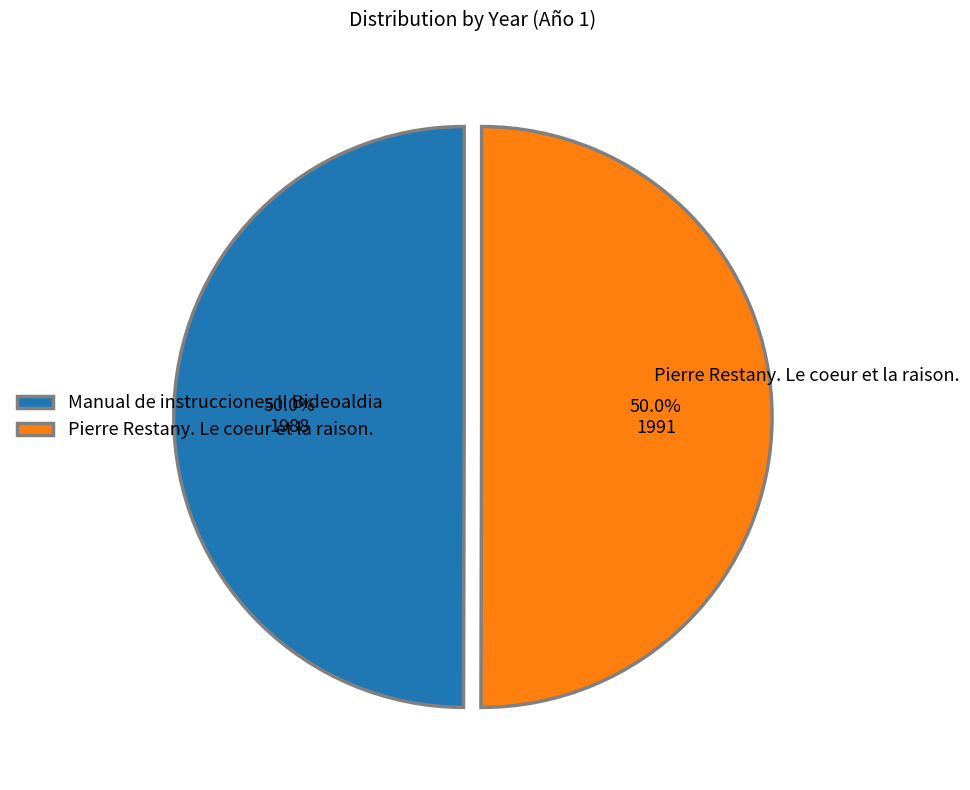

To the nearest percent, what is the average slice percentage?

50%